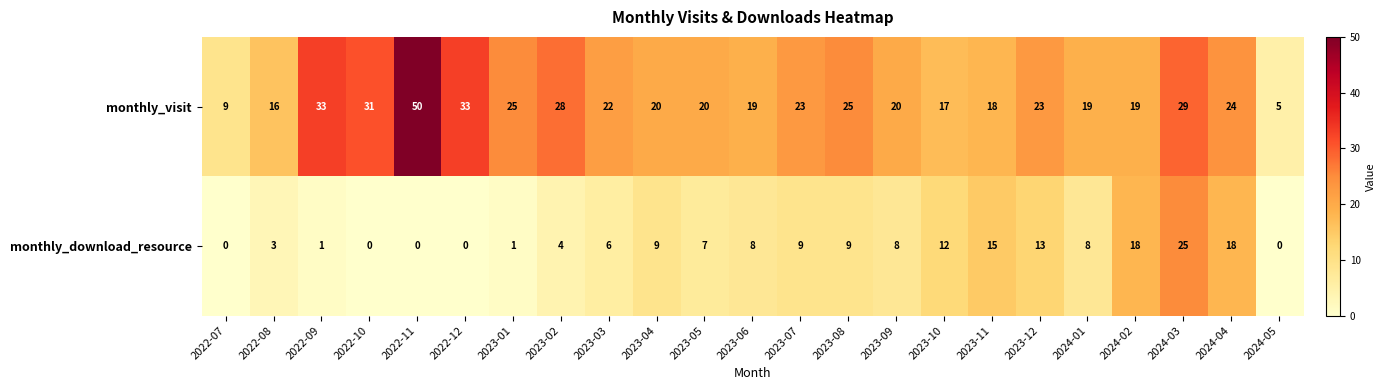

What is the difference between the maximum and minimum values in the monthly_visit series?

45